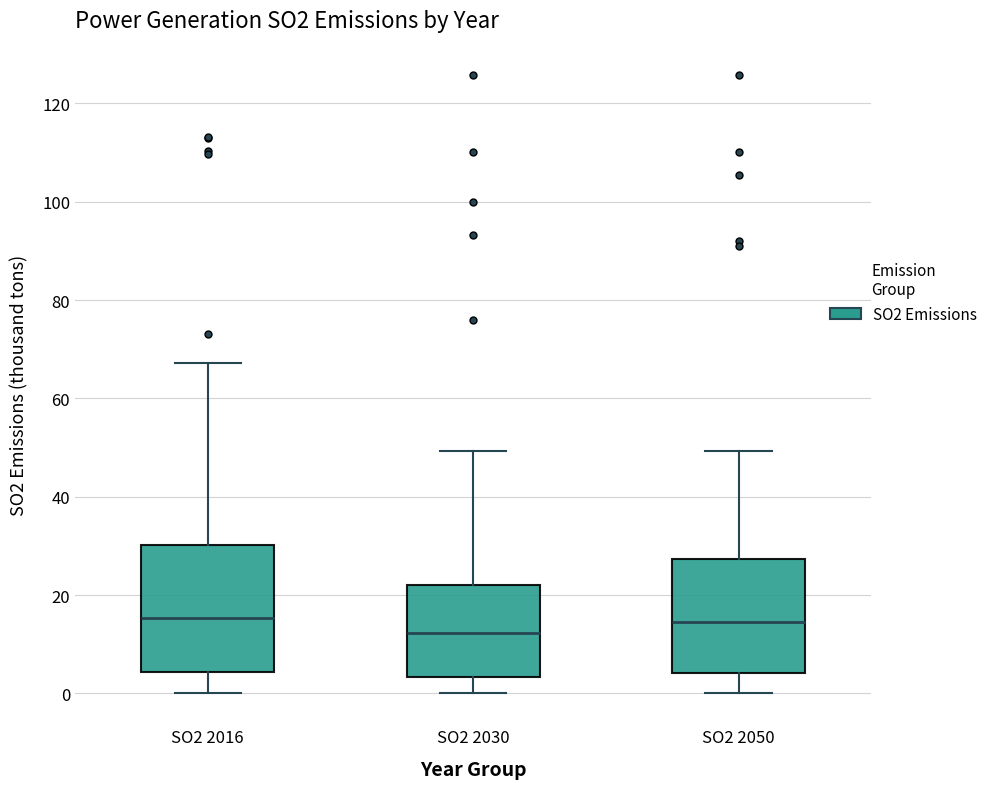

Which box's median line is the lowest?

SO2 2030